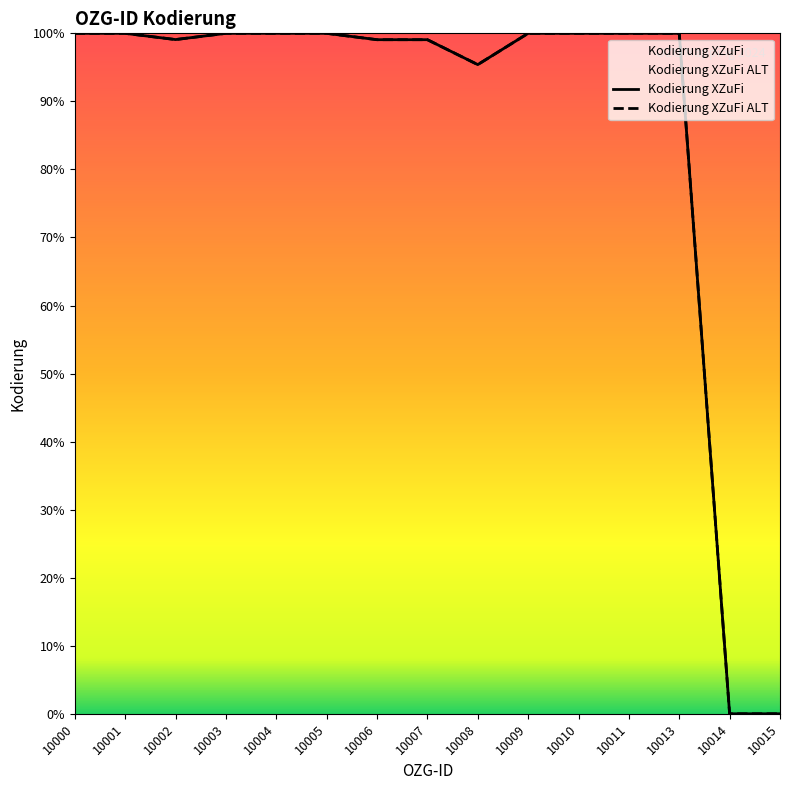

How many values in Kodierung XZuFi are above zero?

13